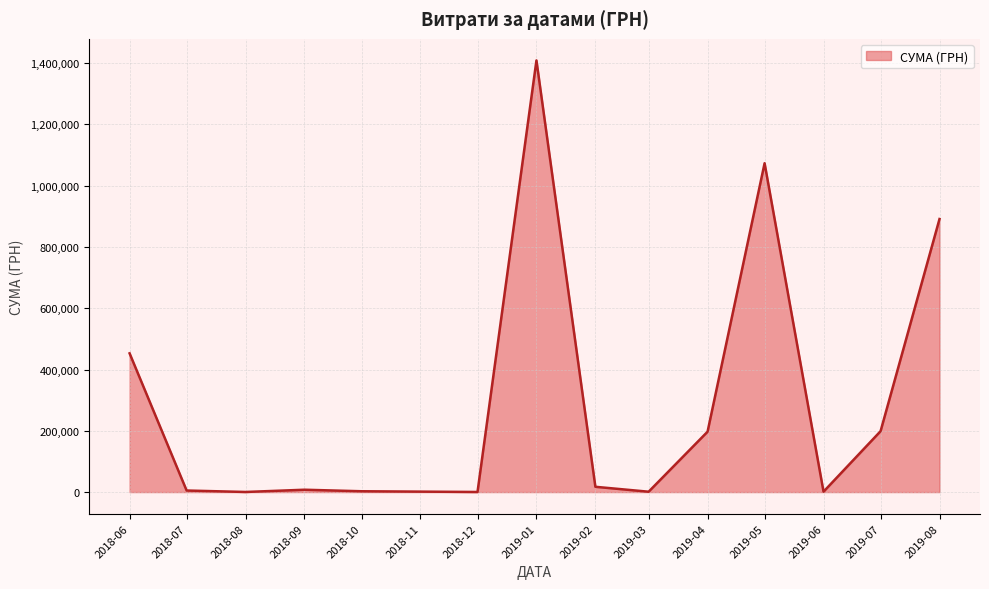

What is the change in value from 2019-04 to 2019-05?

+876306.1